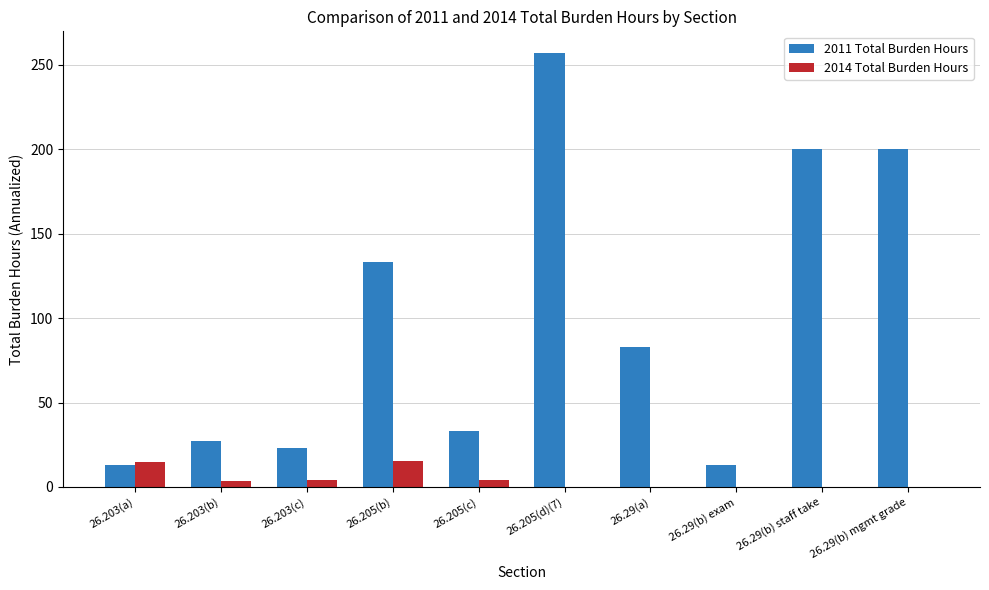

Is it true that 2014 Total Burden Hours equals 4.0 at 26.203(c)?

True